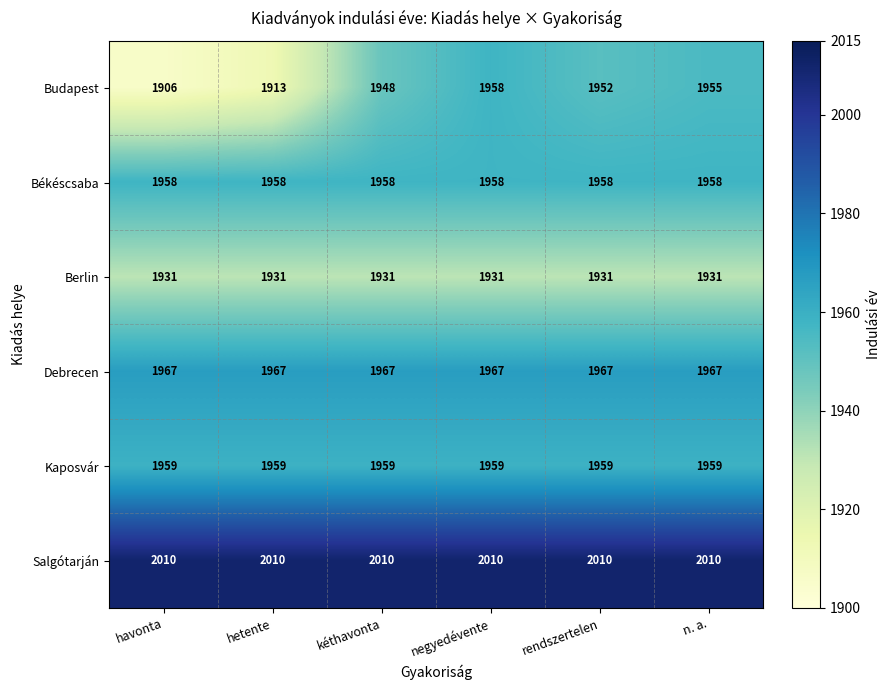

Where is Budapest nearest to the value 1932?

kéthavonta